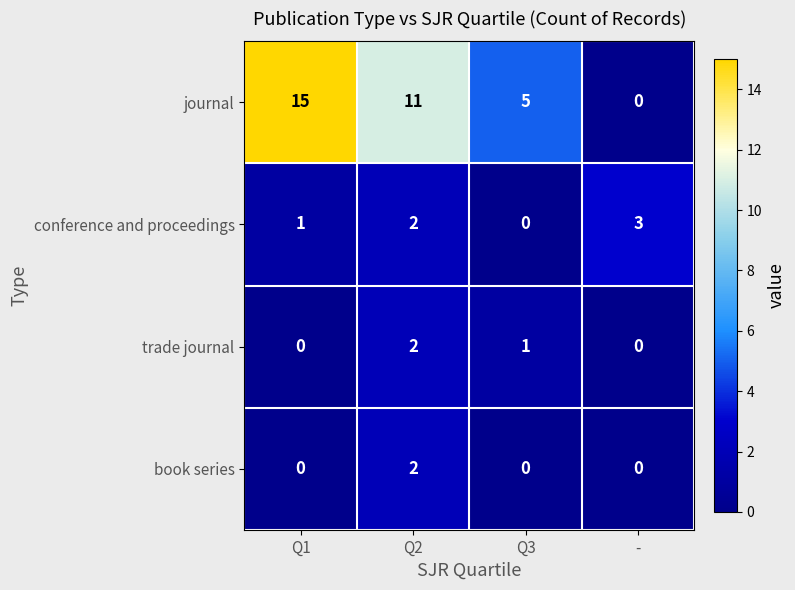

What is the total value across all series at -?

3